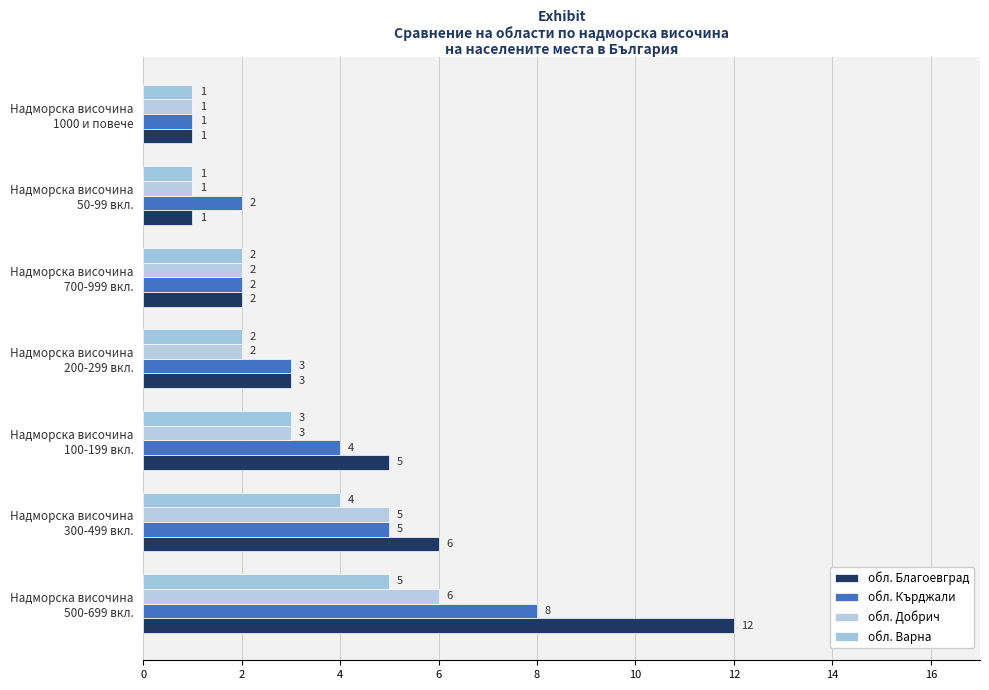

Count the number of categories in the chart.

7